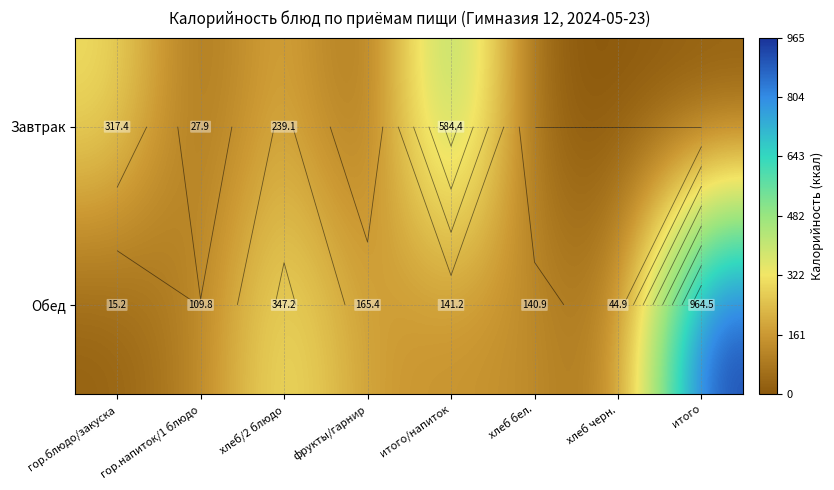

Rank the series by their average value, from highest to lowest.

Обед, Завтрак